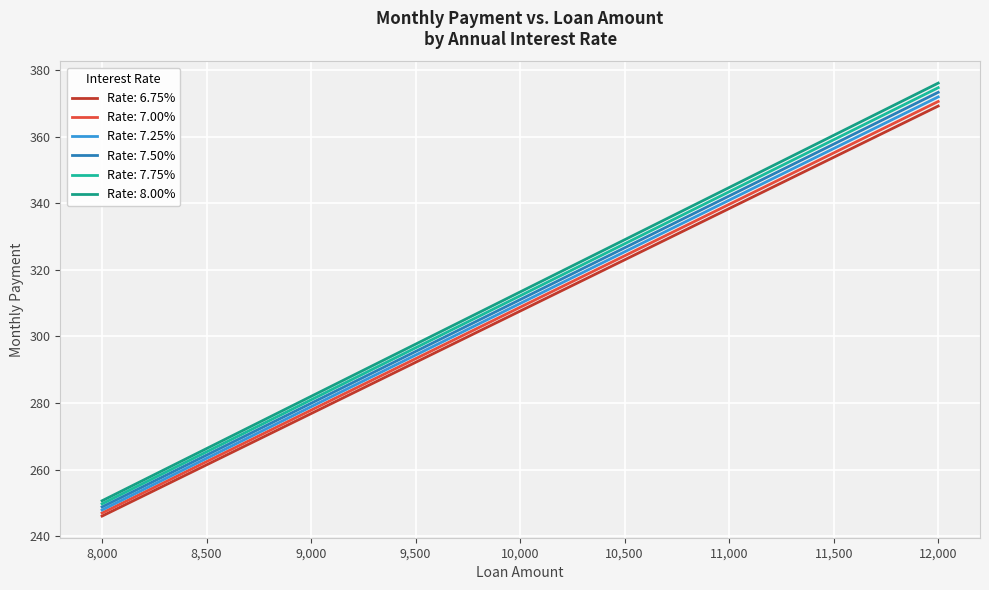

Which series has the widest spread of values?

Rate: 8.00%